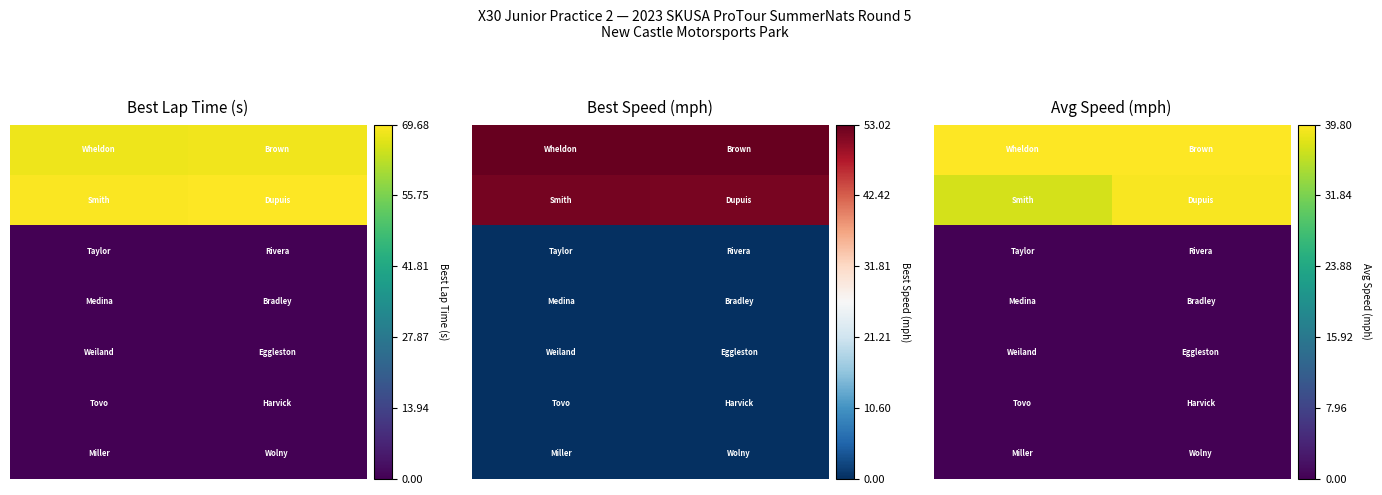

What is the difference between the highest and lowest values at 1?

39.8